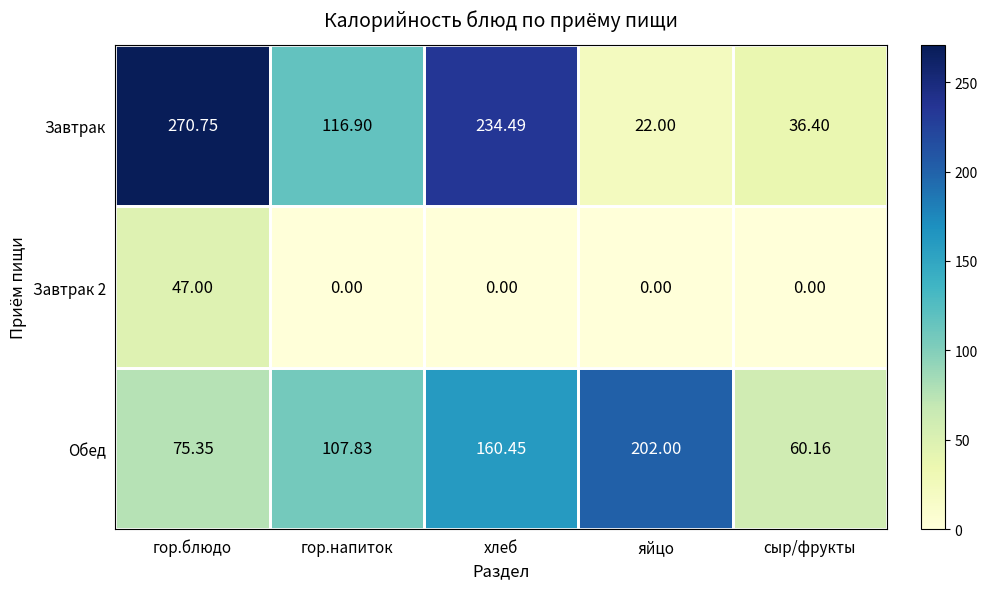

Where is Обед nearest to the value 131?

гор.напиток